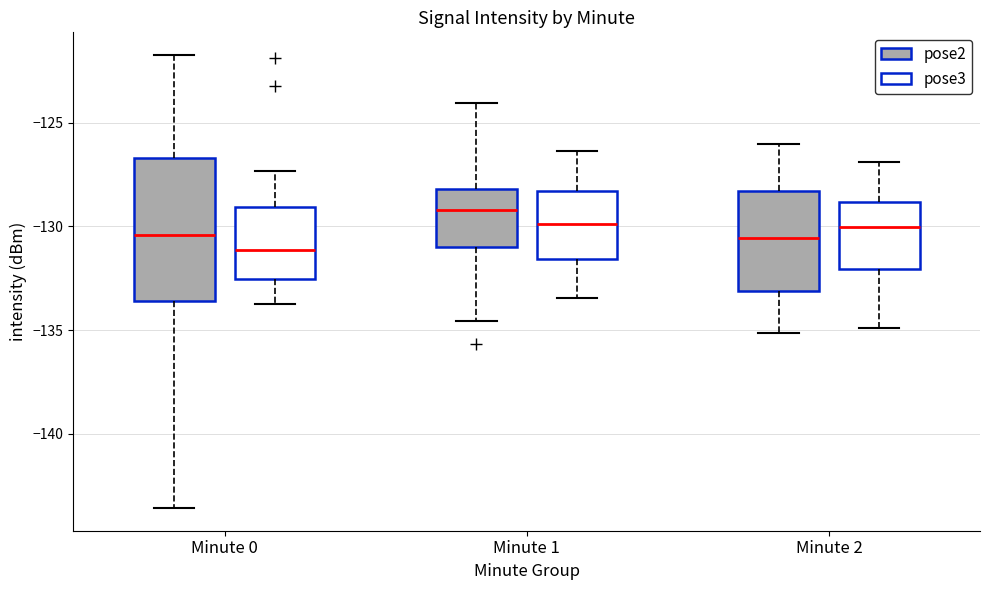

Reading left to right, transcribe this box plot: for each box, give where its median line is, the range the box spans, and where its two whiskers end, as read against the y-axis. The values are not printed on the chart, so give them approximately, as read against the axis.

Minute 0 (pose2): median -130.5, box -133.5 to -126.5, whiskers -143.5 to -121.5
Minute 0 (pose3): median -131.0, box -132.5 to -129.0, whiskers -133.5 to -127.5
Minute 1 (pose2): median -129.0, box -131.0 to -128.0, whiskers -134.5 to -124.0
Minute 1 (pose3): median -130.0, box -131.5 to -128.5, whiskers -133.5 to -126.5
Minute 2 (pose2): median -130.5, box -133.0 to -128.5, whiskers -135.0 to -126.0
Minute 2 (pose3): median -130.0, box -132.0 to -129.0, whiskers -135.0 to -127.0